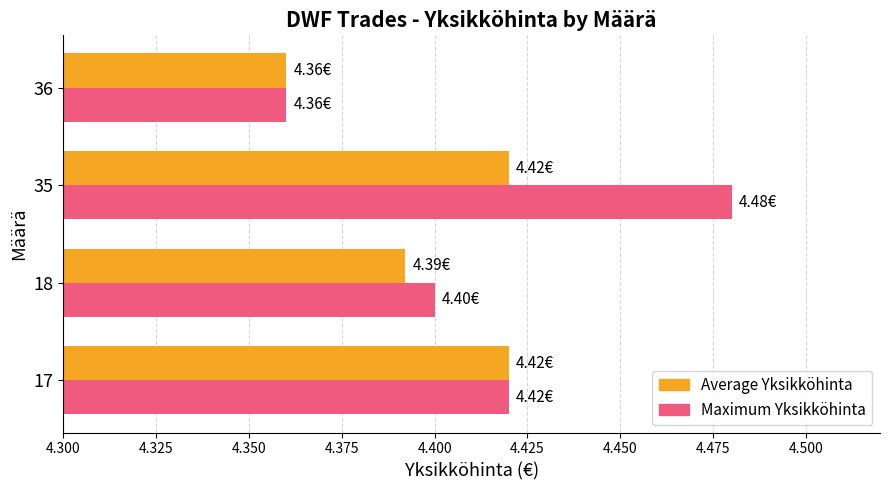

At 35, list the series in order from smallest to largest.

Average Yksikköhinta, Maximum Yksikköhinta